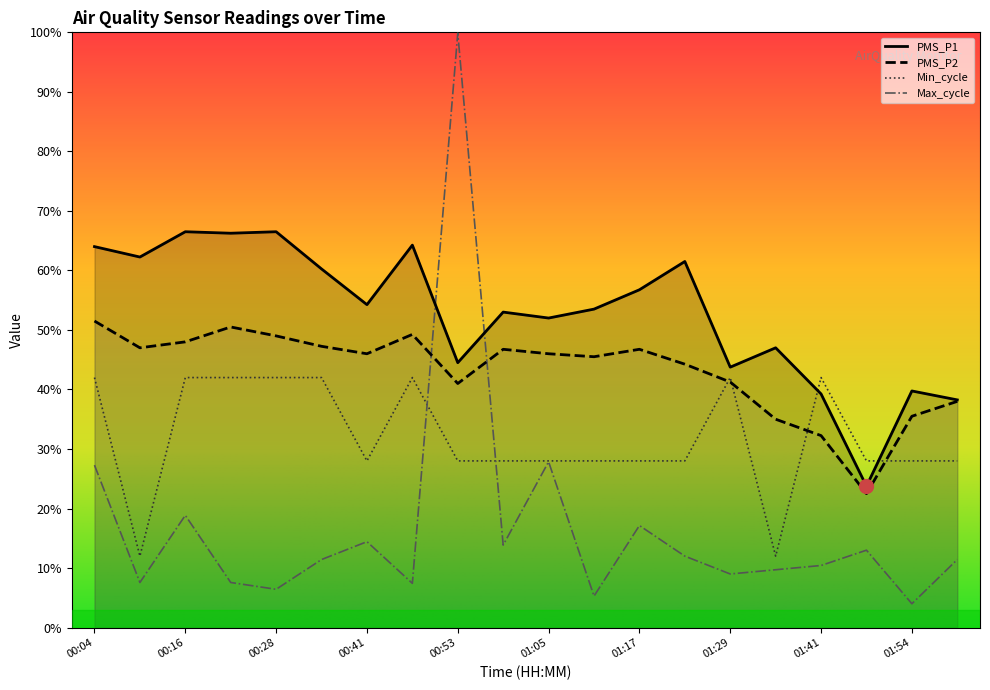

Where is PMS_P2 nearest to the value 37?

02:00